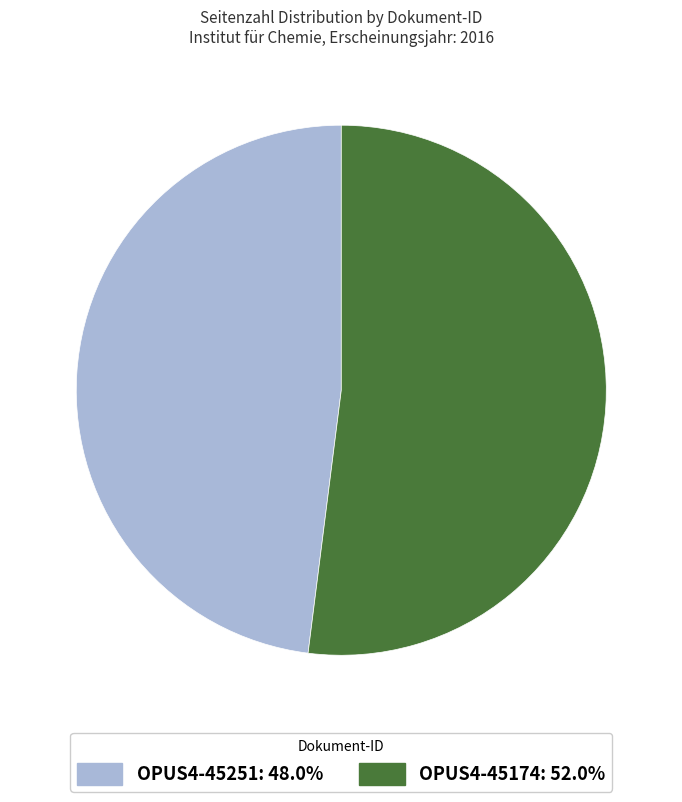

Rank the categories by value from highest to lowest.

OPUS4-45174, OPUS4-45251